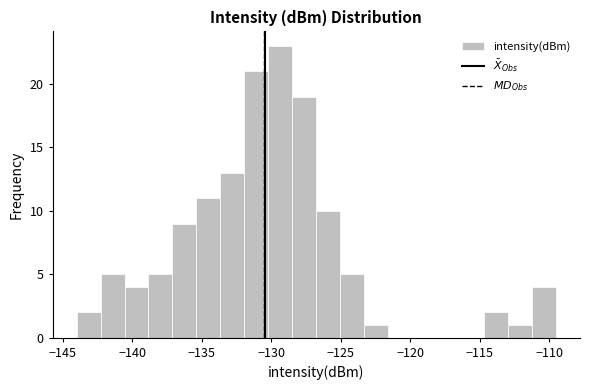

Around what value on the x-axis is the tallest bar? Give the approximate position of its centre, as read against the axis.

-129.5